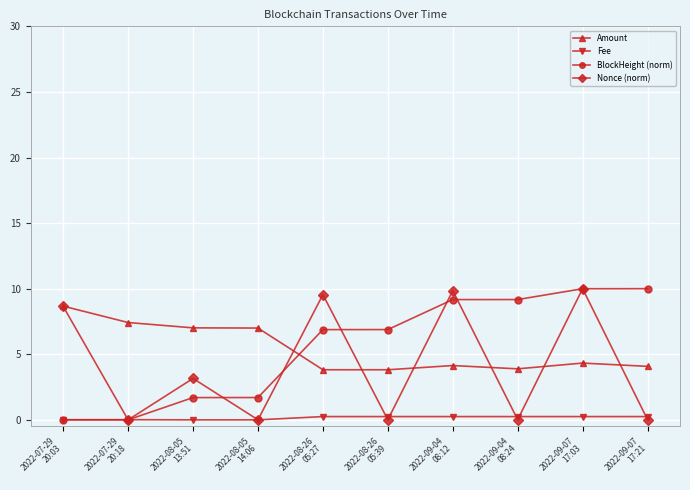

Count the number of data series in this chart.

4